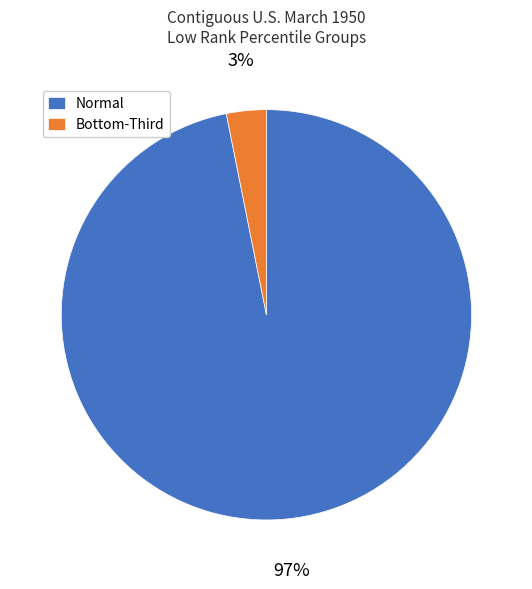

Rank the categories by value from highest to lowest.

Normal, Bottom-Third